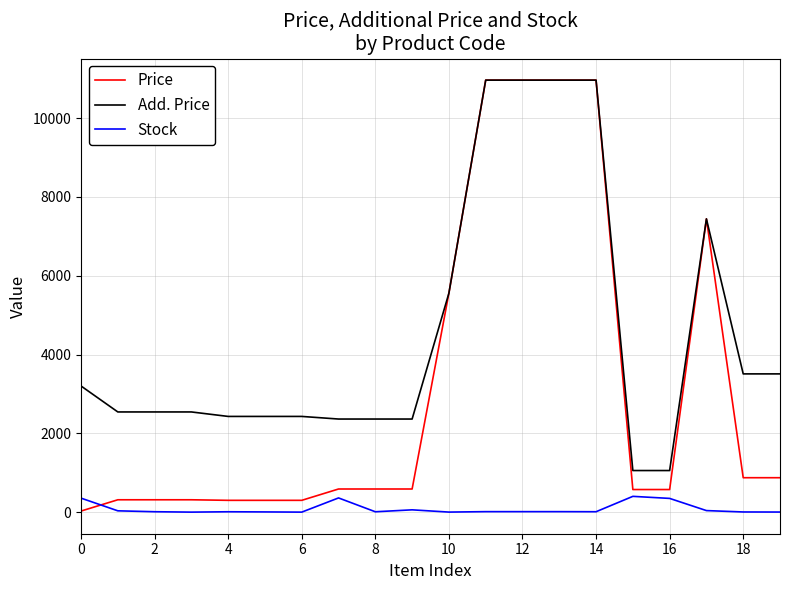

Which series has the largest range (max minus min)?

Price